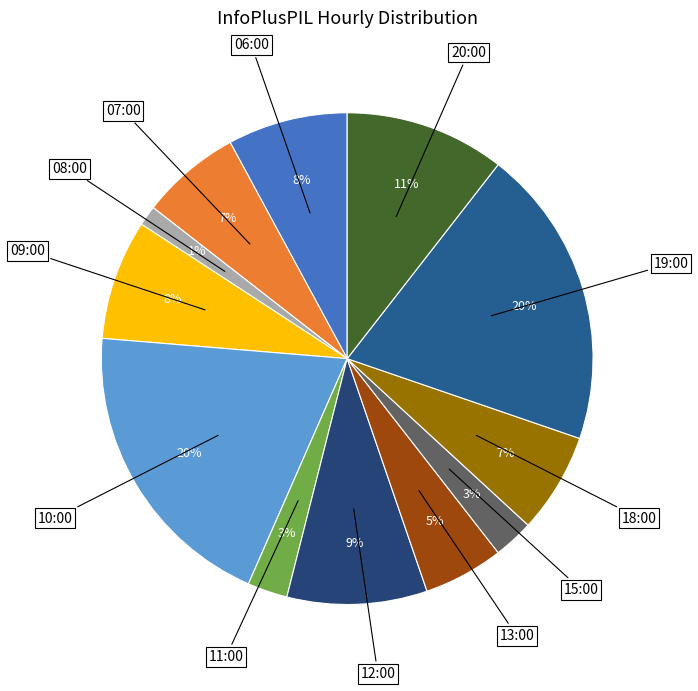

How many segments does this pie chart have?

12